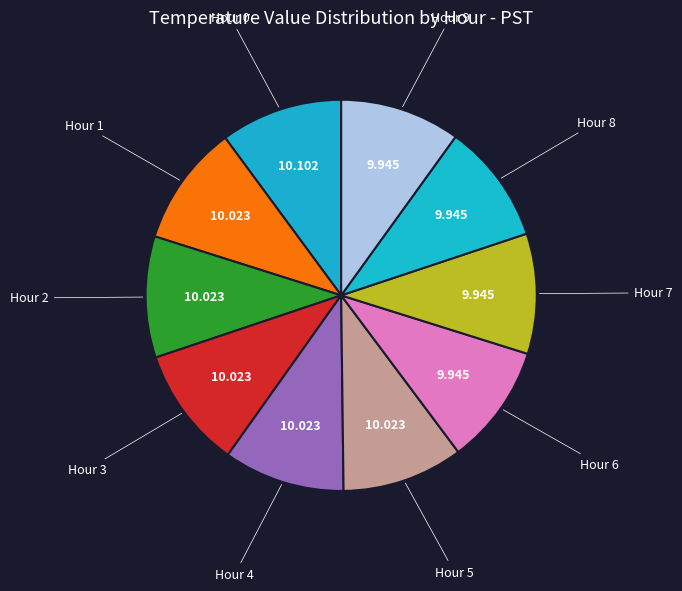

How many segments does this pie chart have?

10